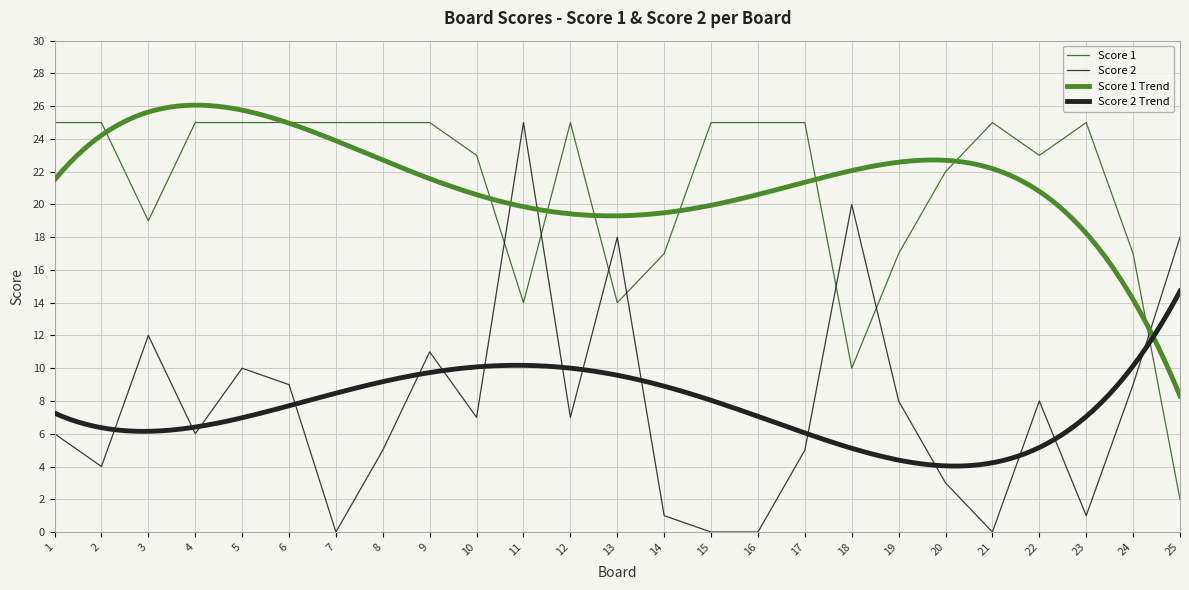

The Score 1 series shows 25 at 2. True or false?

True